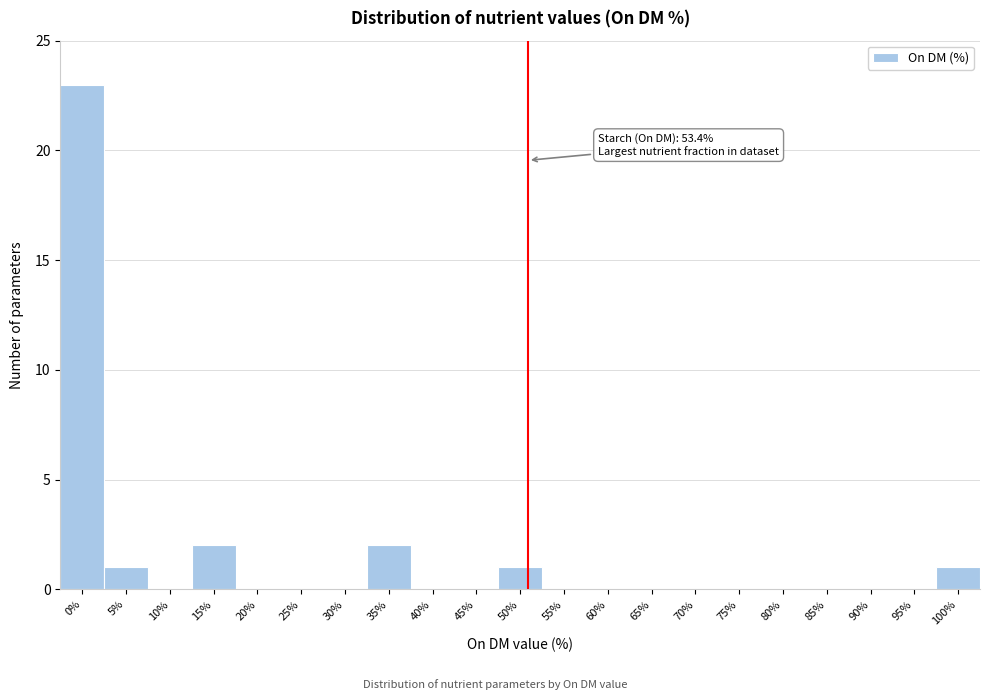

Reading left to right, transcribe all the data shown in this chart.

0%=23	5%=1	10%=0	15%=2	20%=0	25%=0	30%=0	35%=2	40%=0	45%=0	50%=1	55%=0	60%=0	65%=0	70%=0	75%=0	80%=0	85%=0	90%=0	95%=0	100%=1